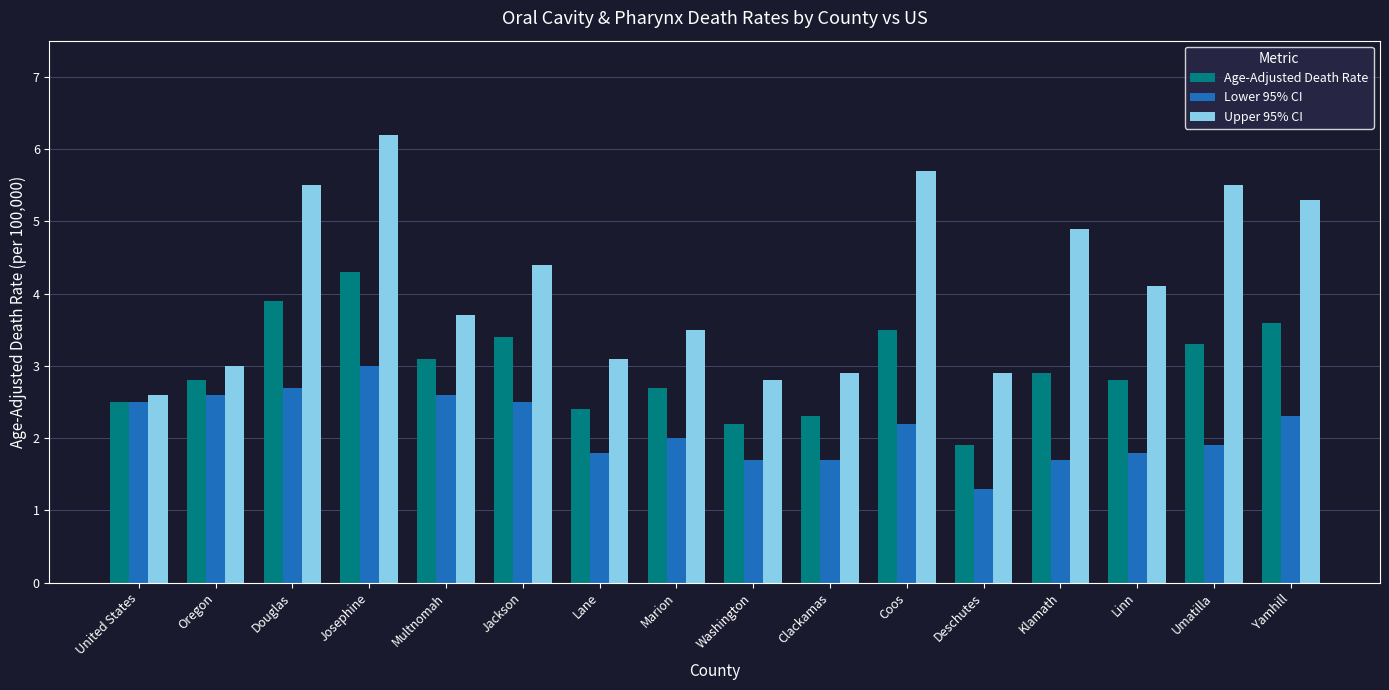

Rank the series by their maximum value, from highest to lowest.

Upper 95% CI, Age-Adjusted Death Rate, Lower 95% CI